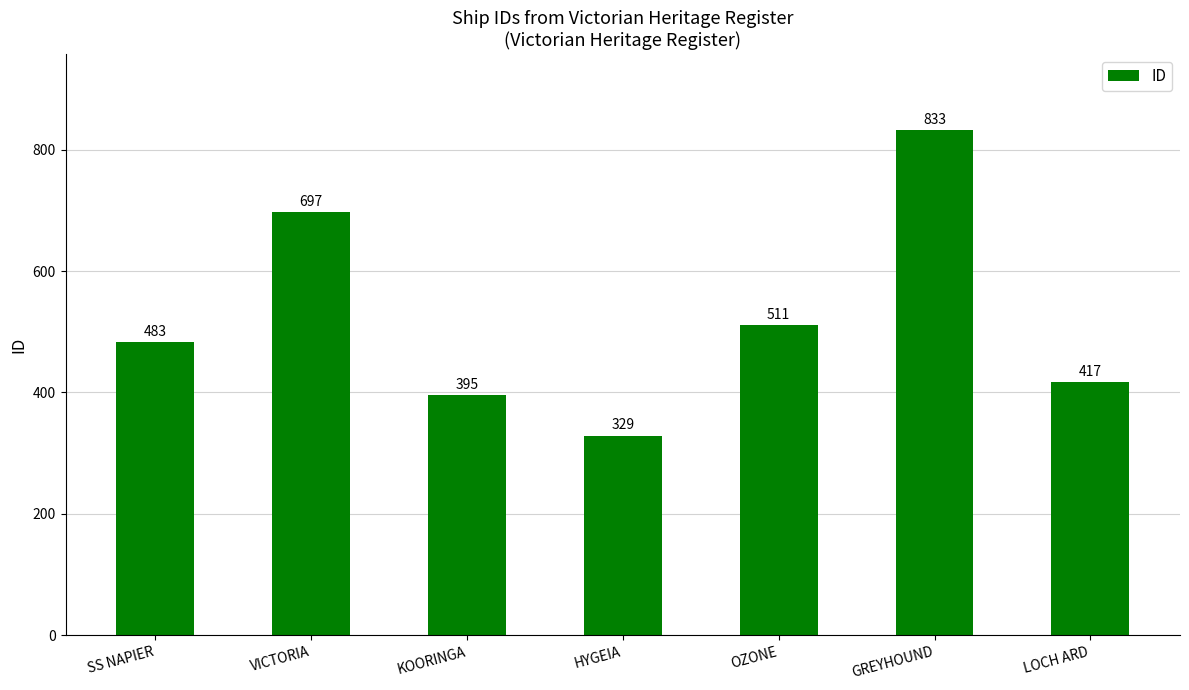

Reading left to right, list all the values displayed in this chart.

483	697	395	329	511	833	417